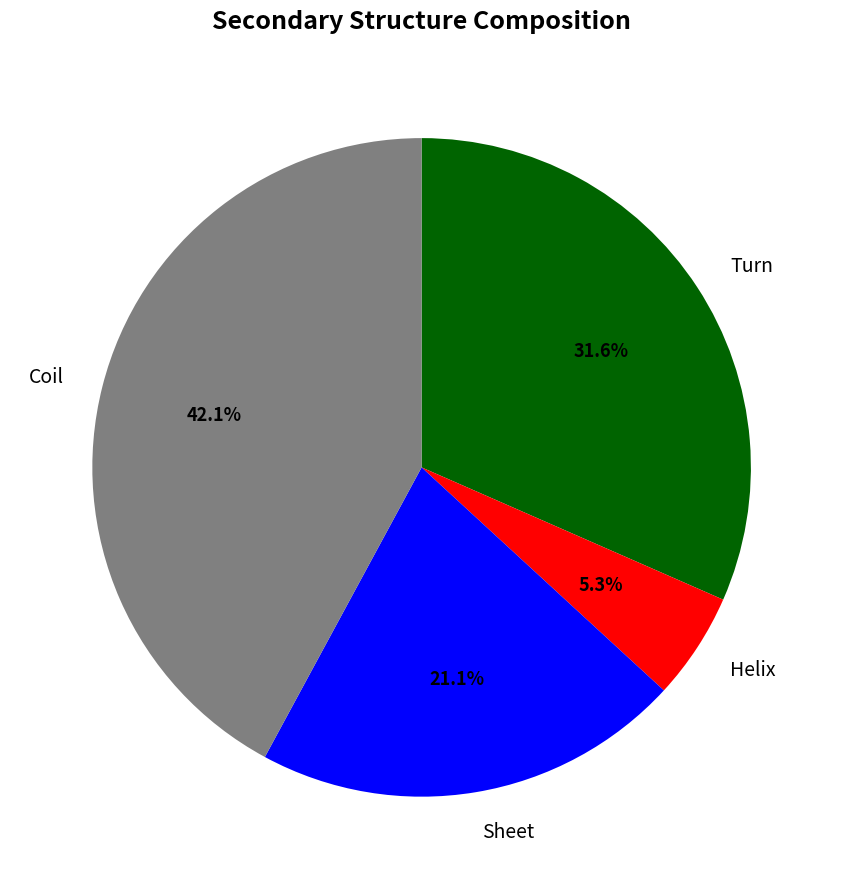

What portion of the pie excludes Sheet?

78.9%